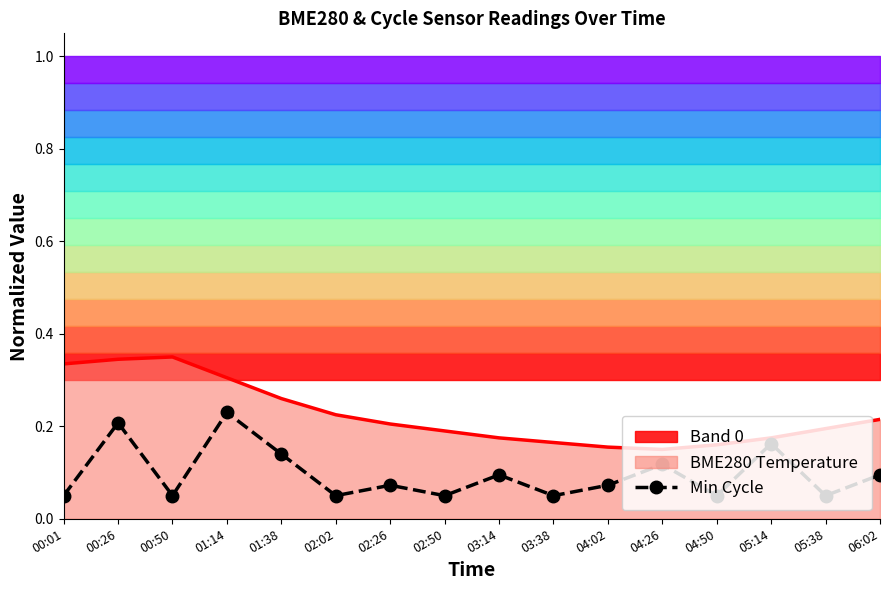

Reading left to right, what are all the values shown in this chart?

00:01=0.1	00:26=0.2	00:50=0.1	01:14=0.2	01:38=0.1	02:02=0.1	02:26=0.1	02:50=0.1	03:14=0.1	03:38=0.1	04:02=0.1	04:26=0.1	04:50=0.1	05:14=0.2	05:38=0.1	06:02=0.1